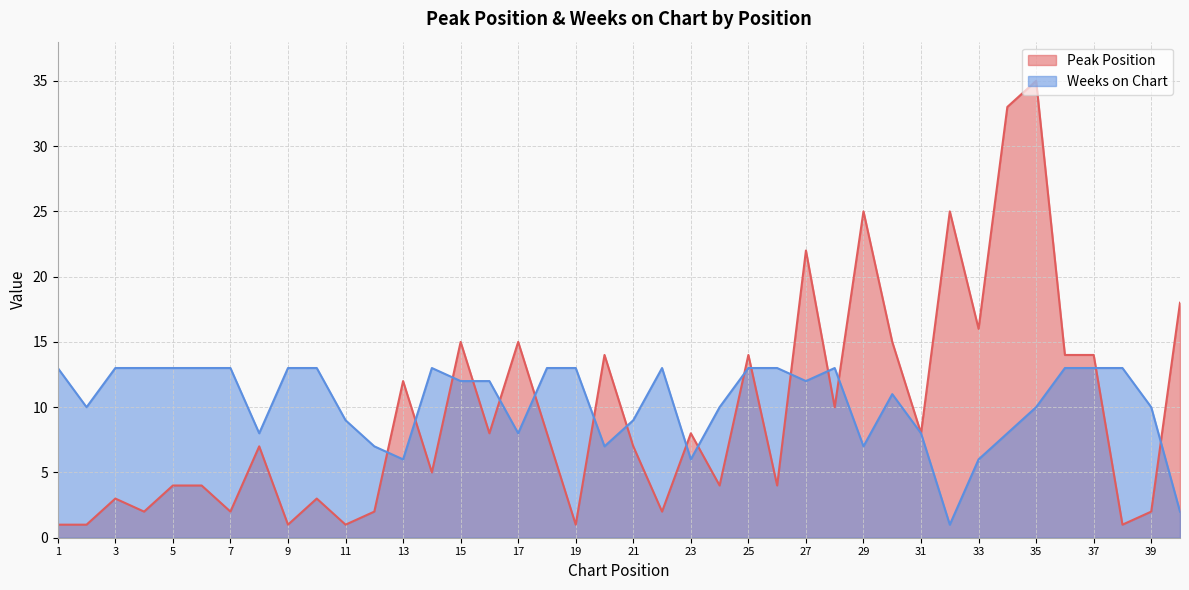

Where is Peak Position nearest to the value 18?

40